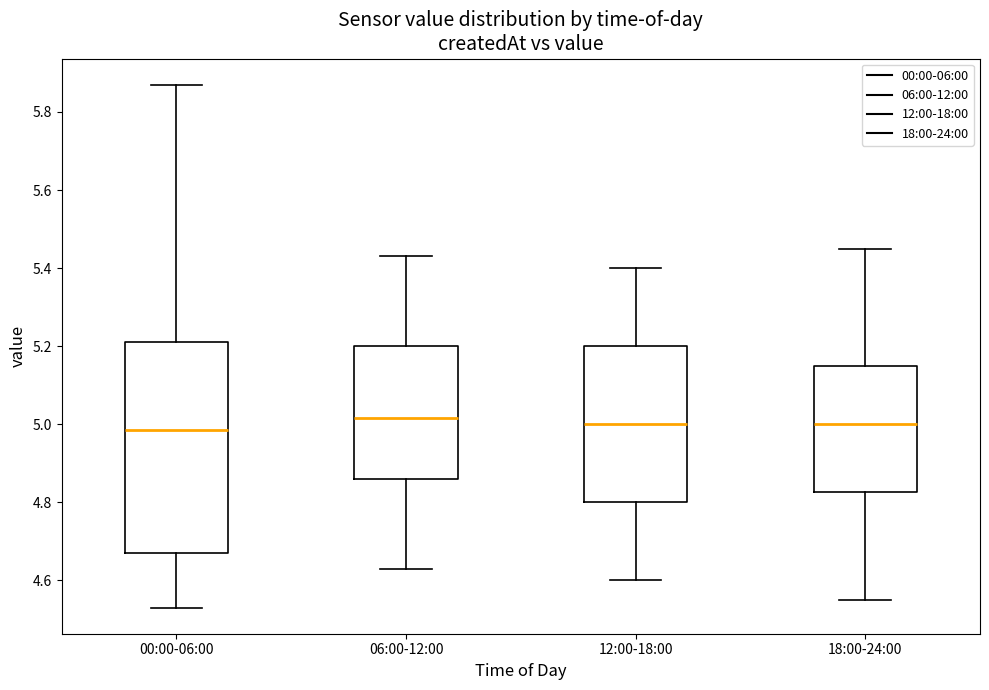

Which box is the tallest, from its lower edge to its upper edge?

00:00-06:00